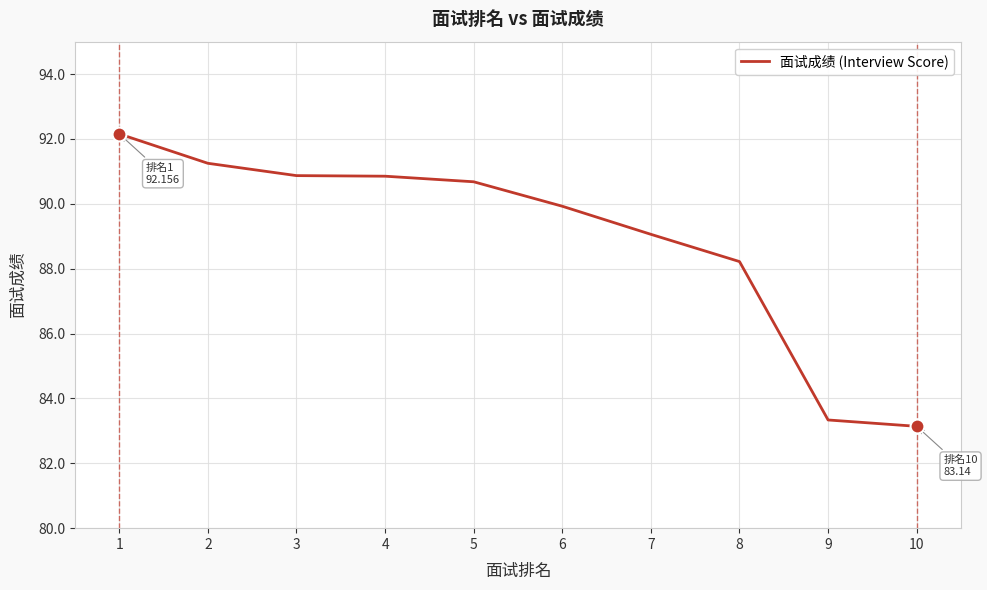

Is it true that the value at 6 is 89.9?

True